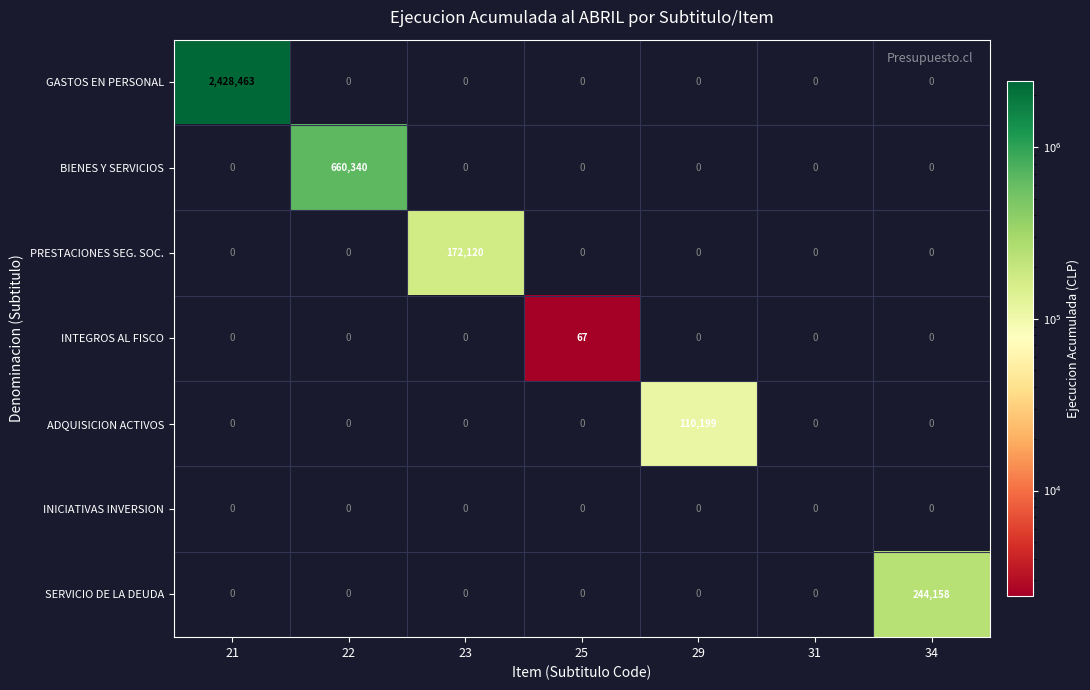

At which category is the sum across all series the highest?

21